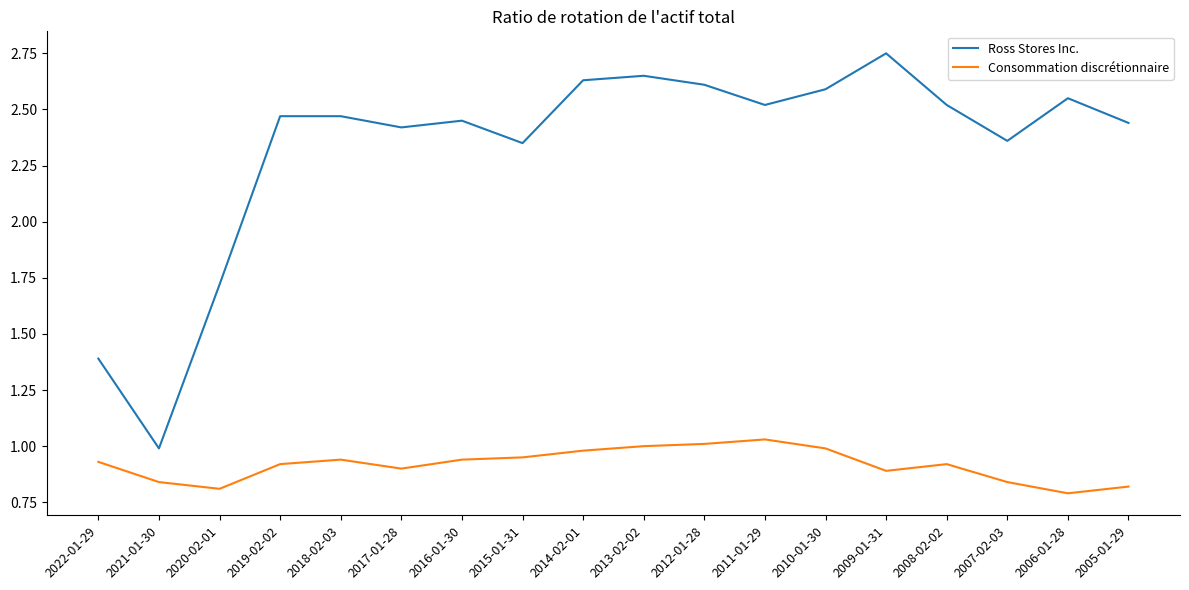

Is the value of Consommation discrétionnaire at 2009-01-31 greater than the value of Ross Stores Inc. at 2014-02-01?

No